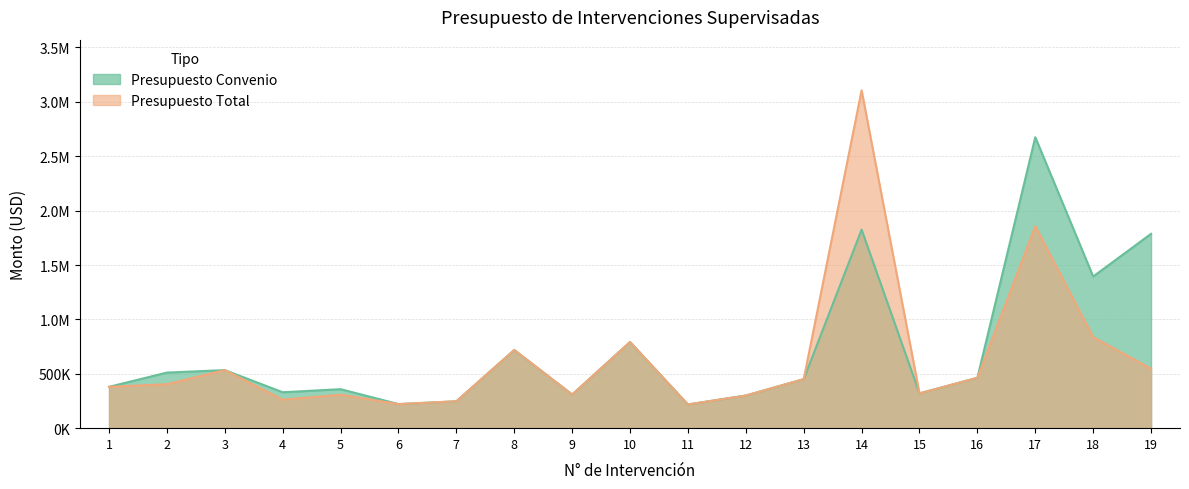

True or false: Presupuesto Total and Presupuesto Convenio intersect in this chart.

False